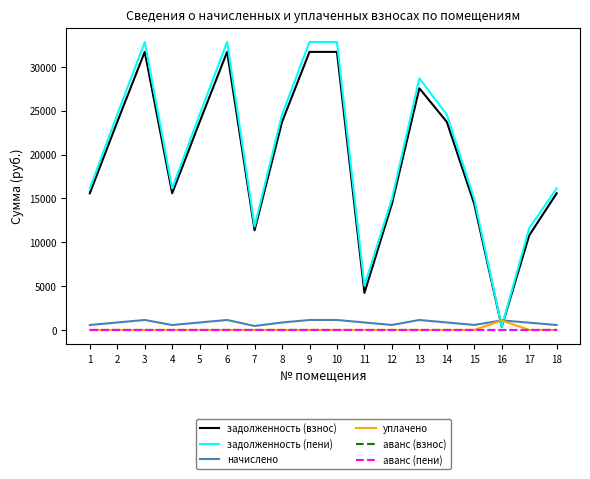

The задолженность (взнос) series shows 10771.7 at 17. True or false?

True